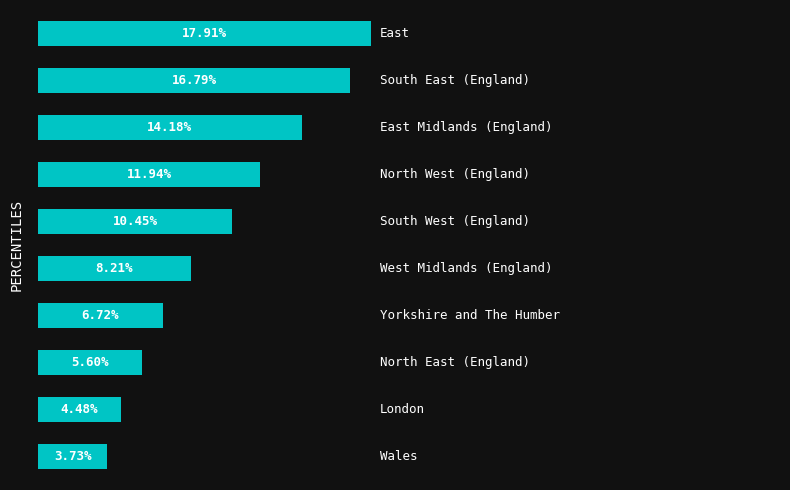

What is the sum of all values?

100.0